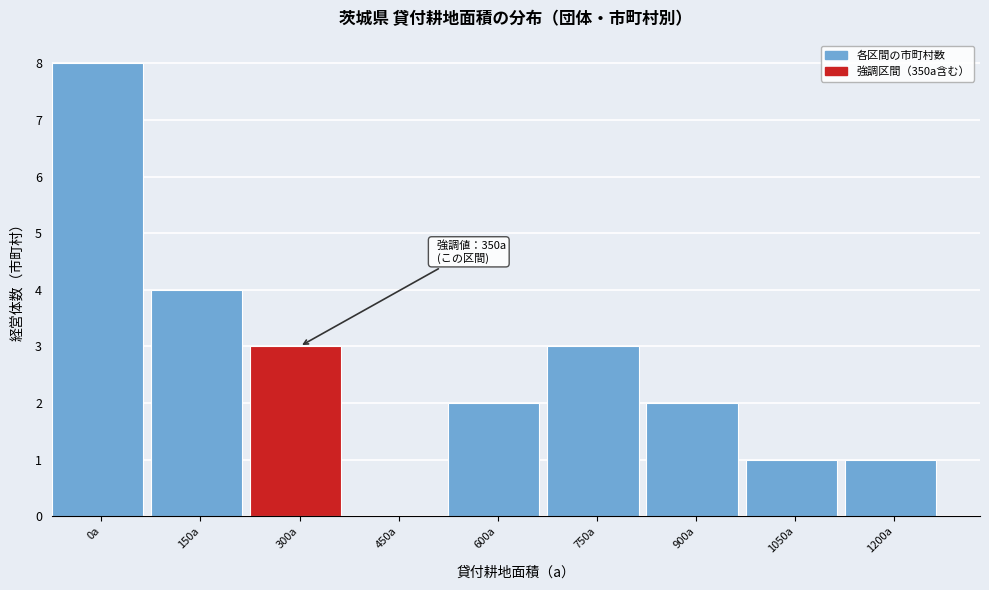

Reading left to right, extract all data points from this chart.

0a=8	150a=4	300a=3	450a=0	600a=2	750a=3	900a=2	1050a=1	1200a=1